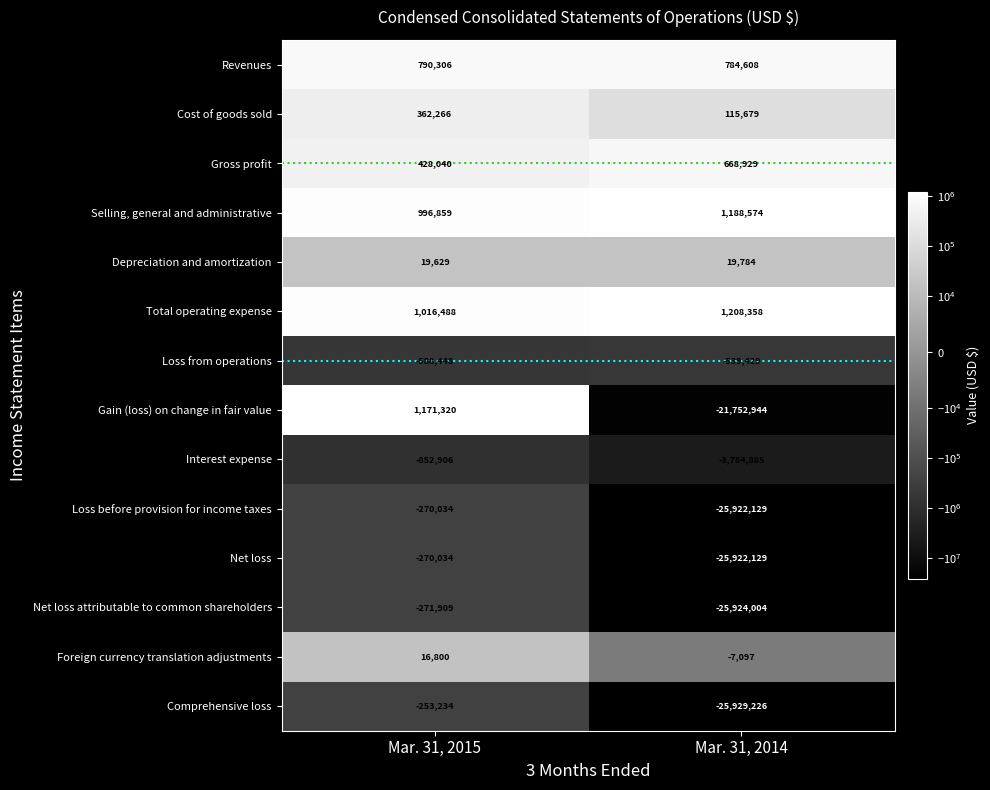

Which series has the largest range (max minus min)?

Comprehensive loss